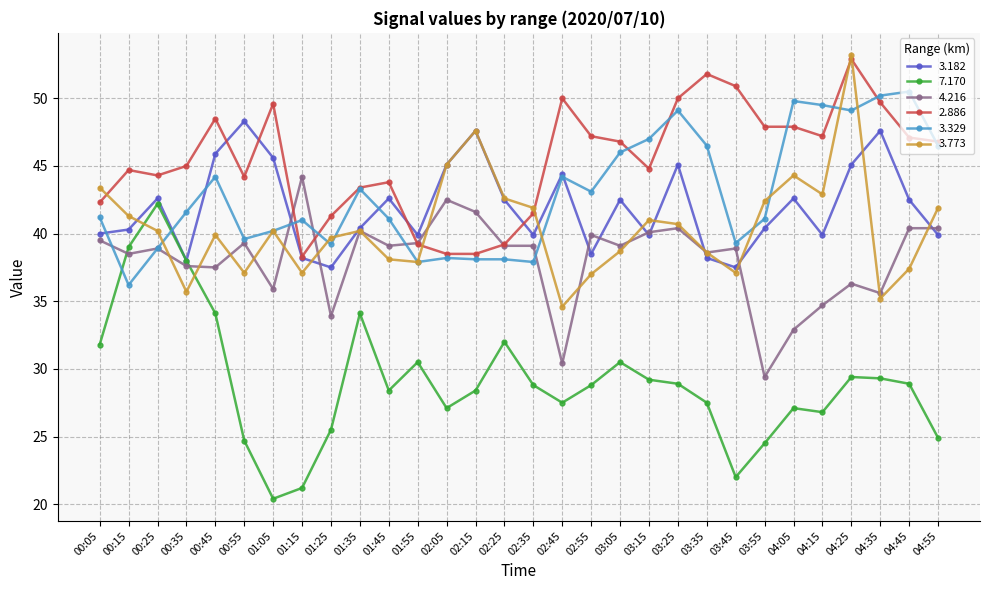

Which series has the widest spread of values?

7.170